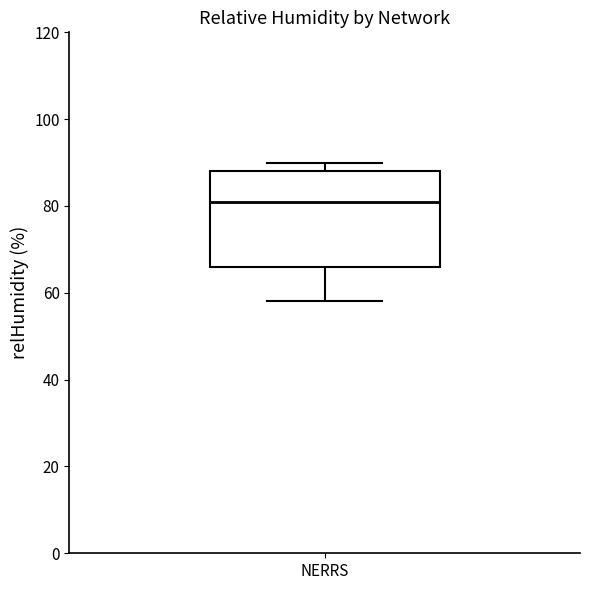

Transcribe this box plot: give where the median line is, the range the box spans, and where the two whiskers end, as read against the y-axis. The values are not printed on the chart, so give them approximately, as read against the axis.

median 82, box 66 to 88, whiskers 58 to 90